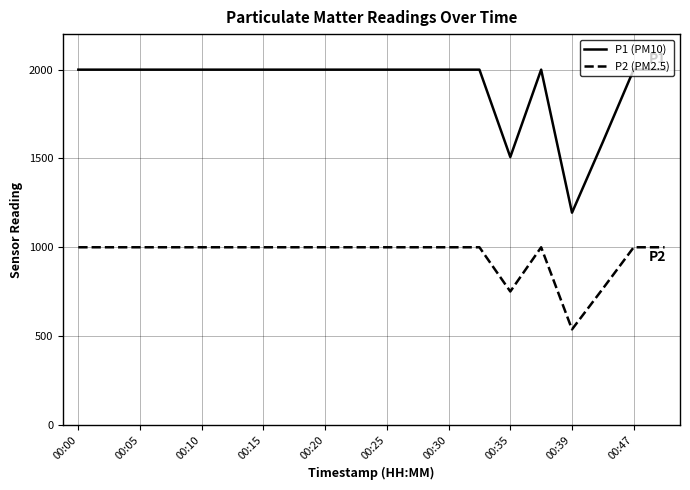

What is the difference between the maximum and minimum values in the P1 (PM10) series?

805.4